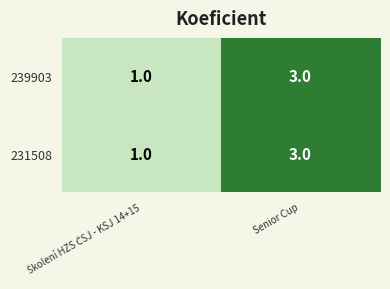

What is the sum of all 231508 values?

4